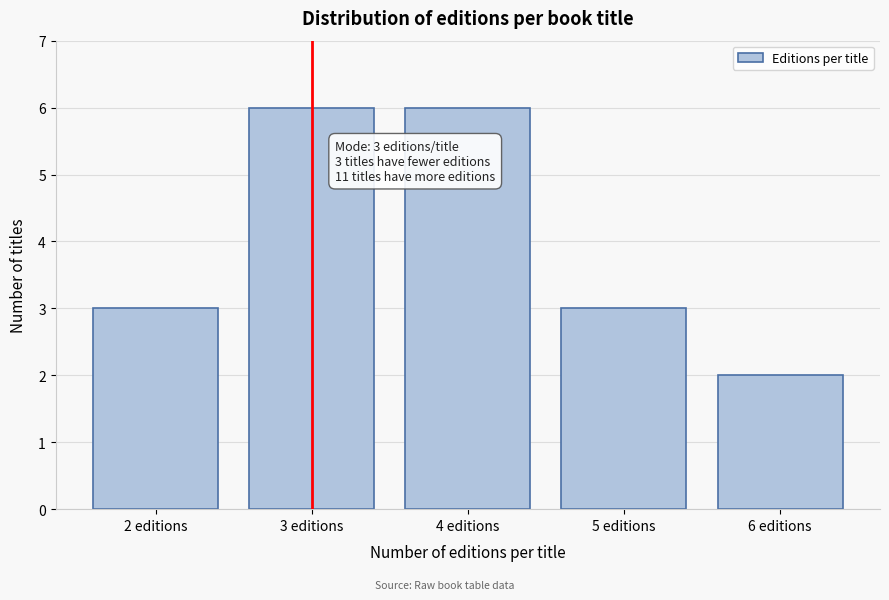

Reading right to left, transcribe all the data shown in this chart.

2	3	6	6	3